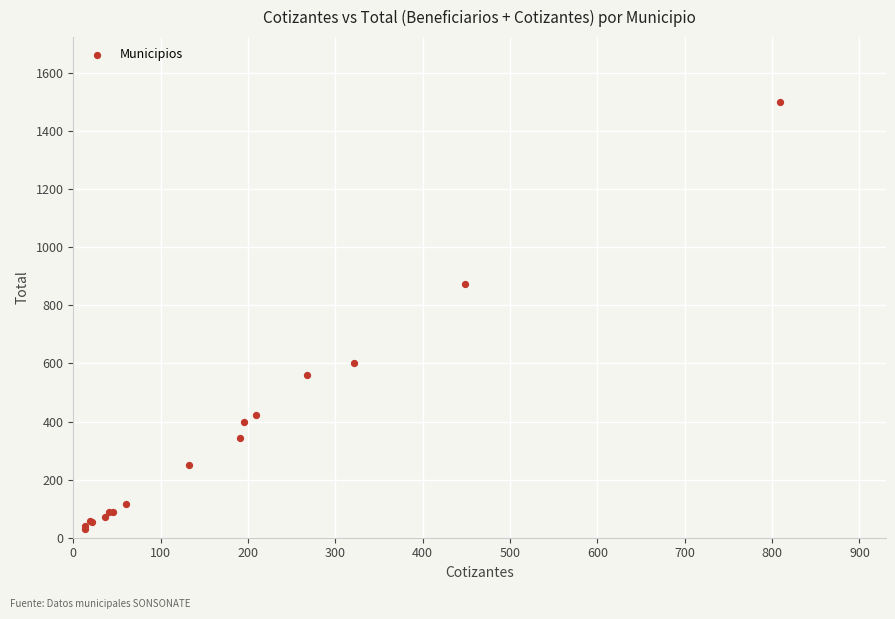

What Y value in the scatter plot is closest to 765?

875